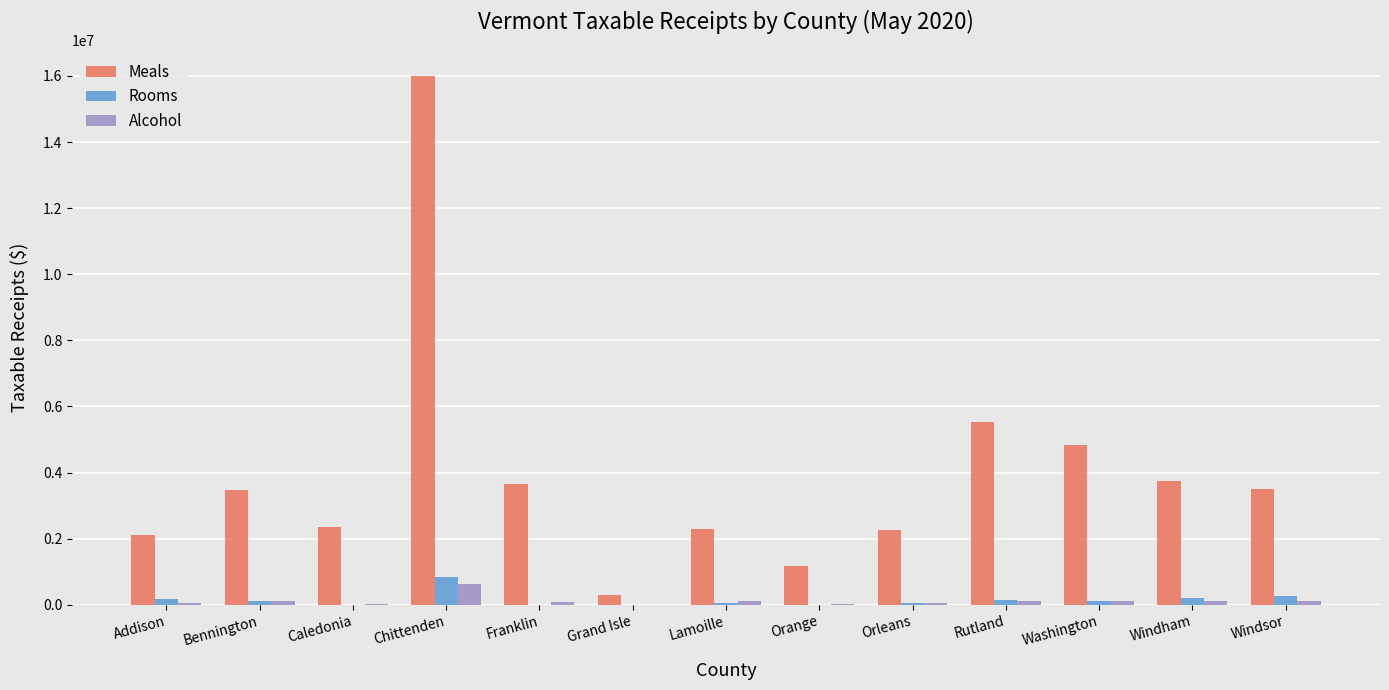

Between Addison and Windsor, which series saw the biggest shift?

Meals